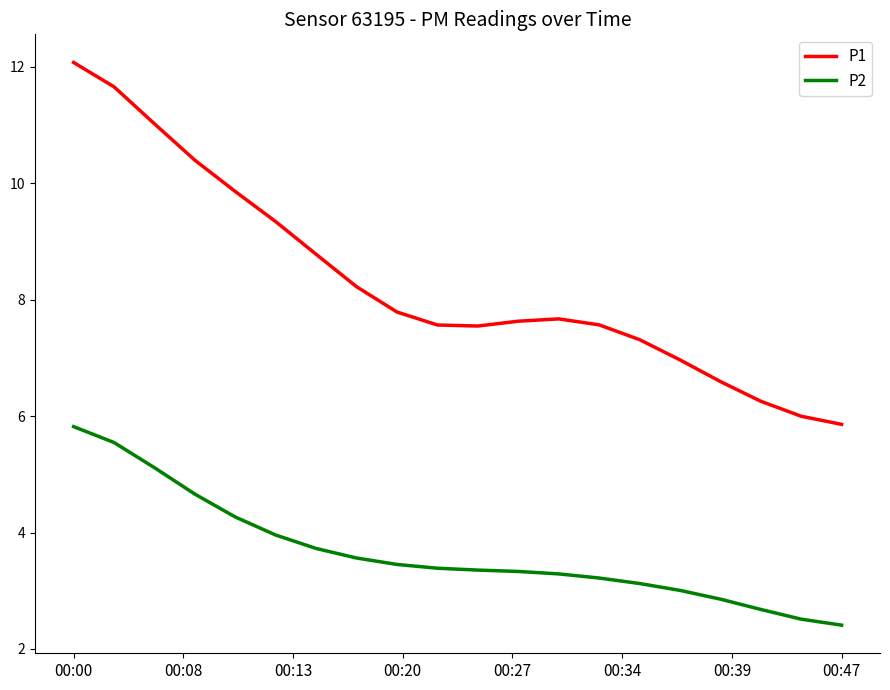

Which series has the largest total across all categories?

P1